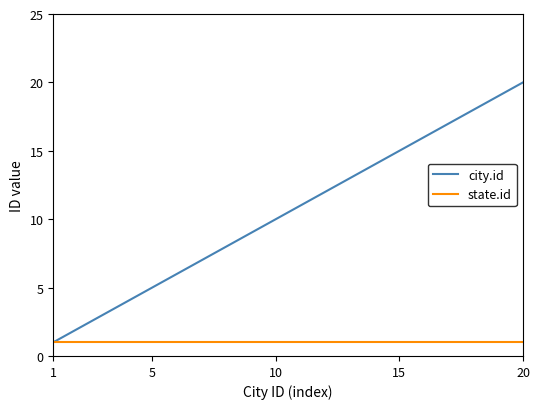

Which series has the largest total across all categories?

city.id